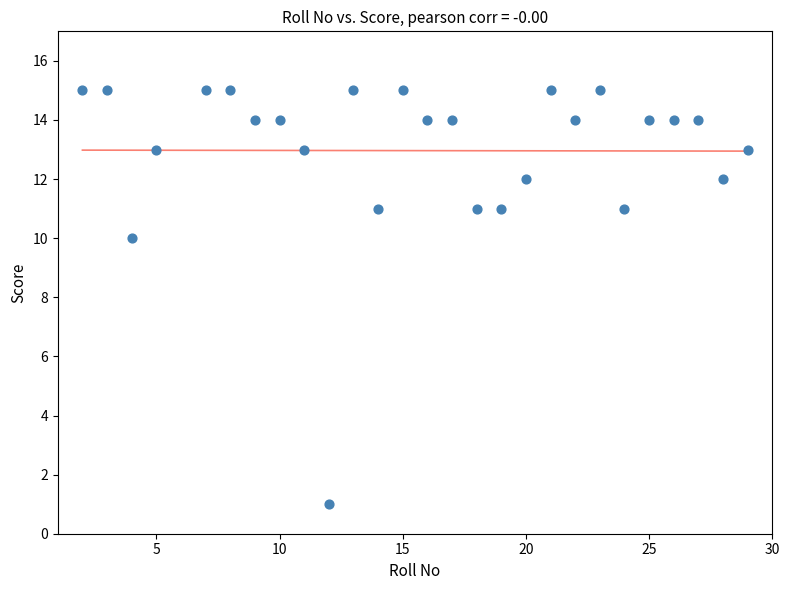

What is the range of Y values (max minus min)?

14